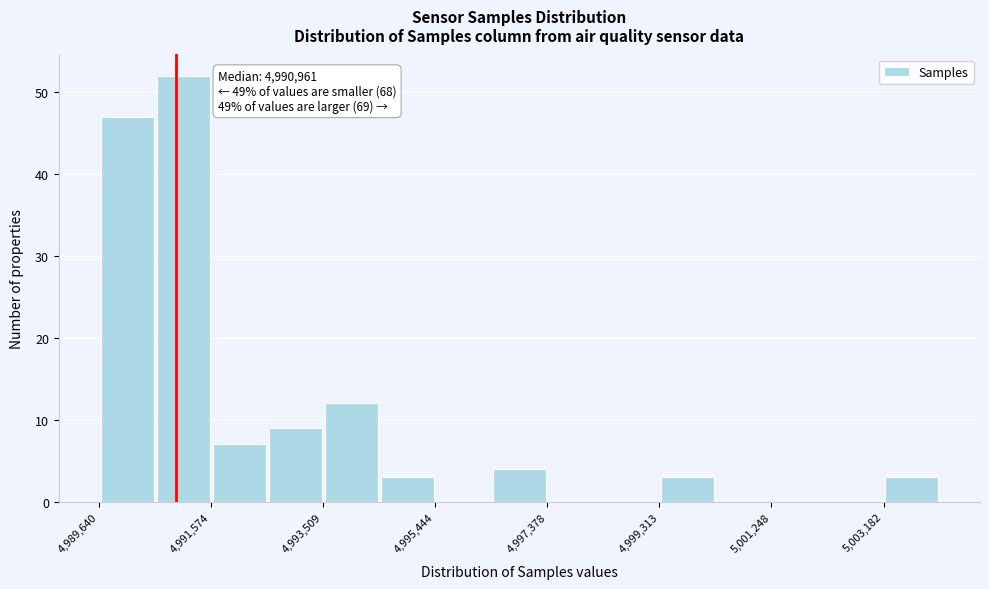

Over which range of the x-axis is the bar tallest?

4990600 to 4991600